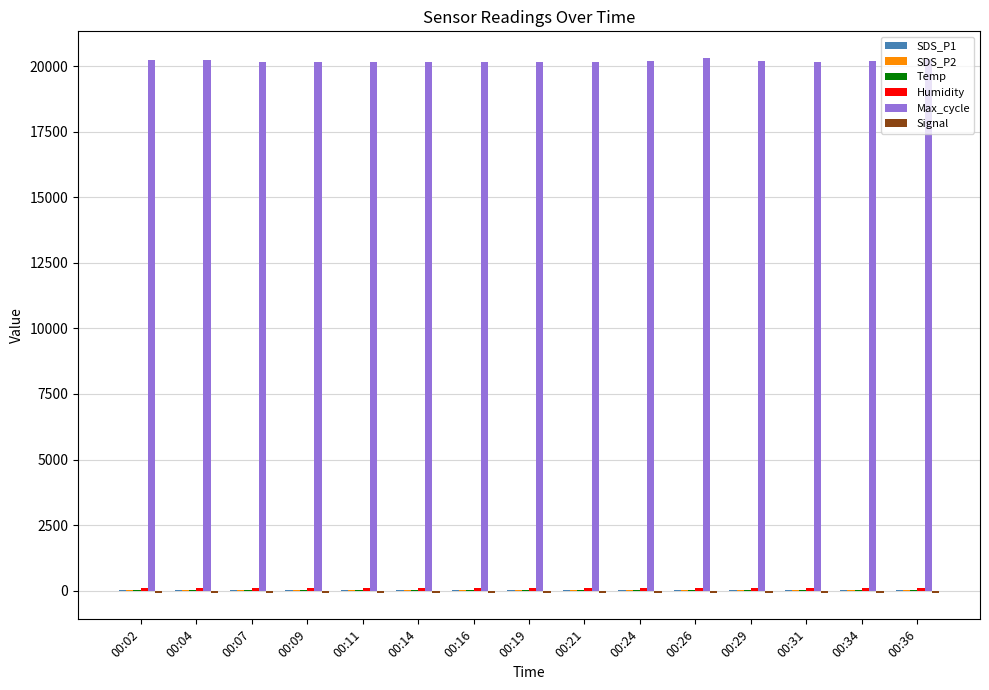

The value of Max_cycle at 00:29 is 8590.3. True or false?

False